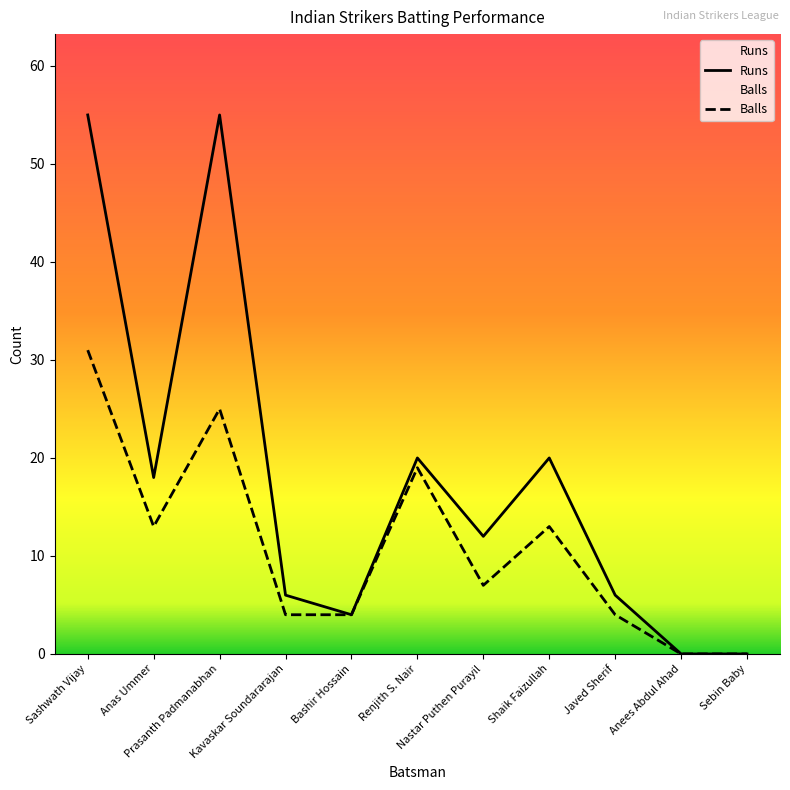

What is the average value of the Runs series?

18